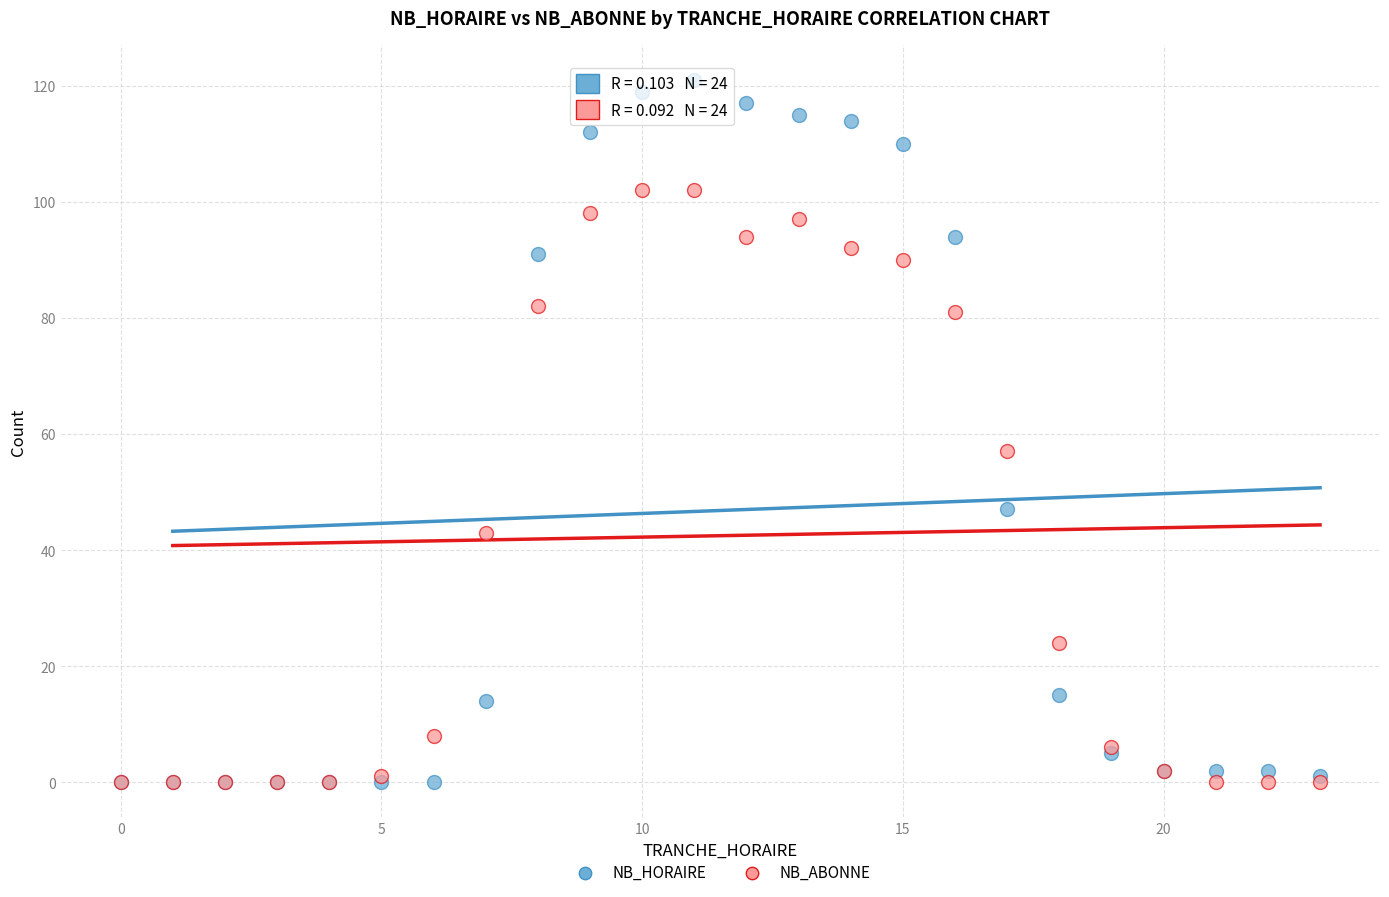

Which series contains the highest Y value?

NB_HORAIRE